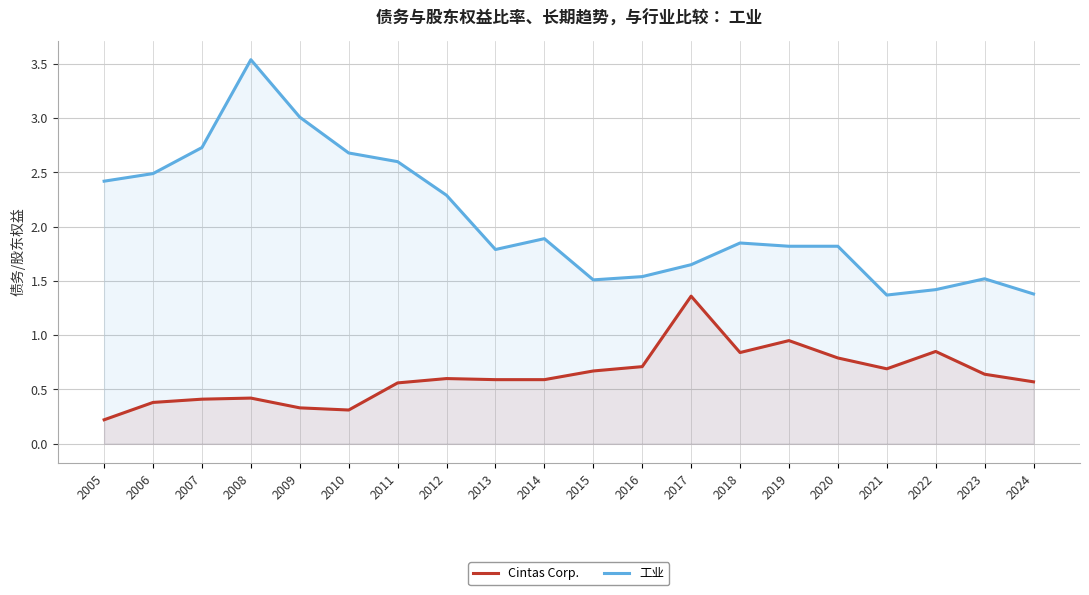

What is the difference between the second highest and minimum values in the Cintas Corp. series?

0.7